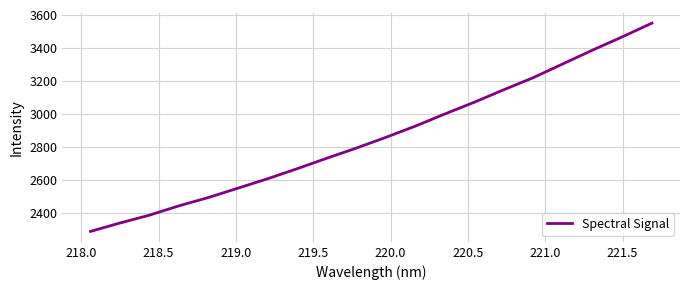

What is the difference between the maximum and minimum values?

1264.3